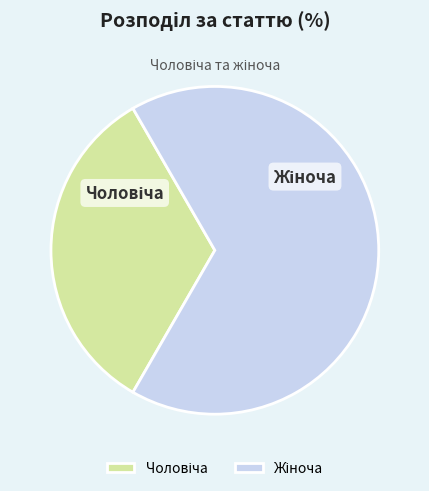

Is there a majority slice in this chart?

Yes